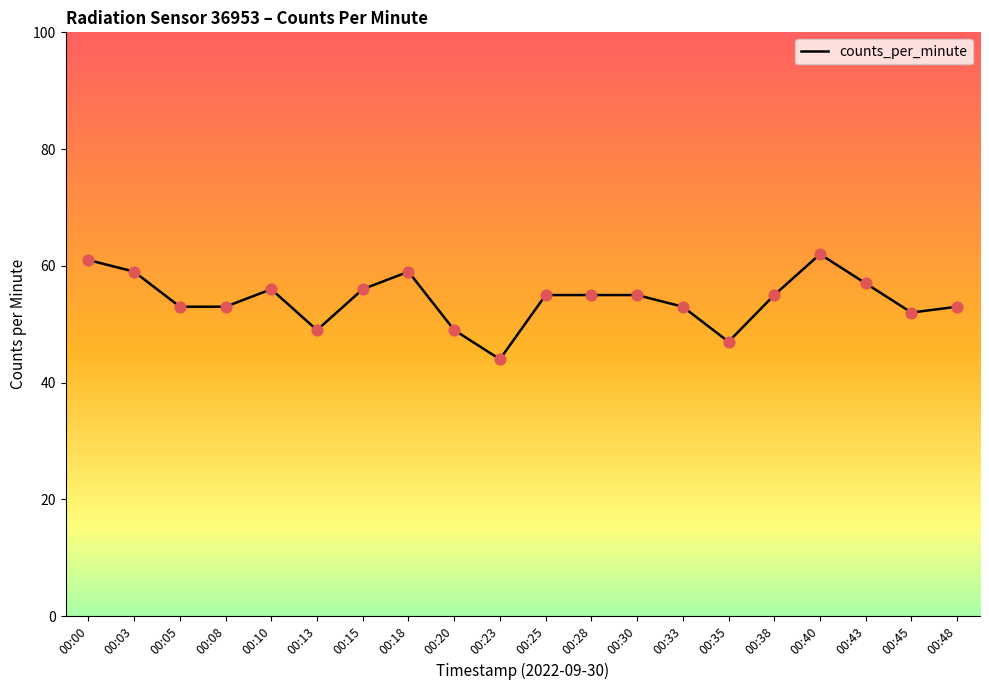

What is the ratio of the value at 00:25 to the value at 00:15?

1.0